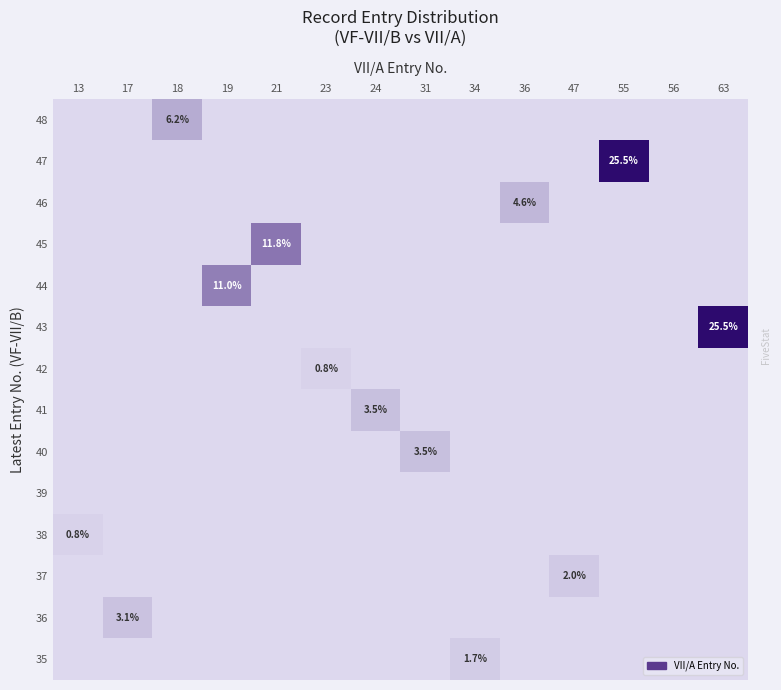

What is the difference between the maximum and minimum values in the 48 series?

6.2